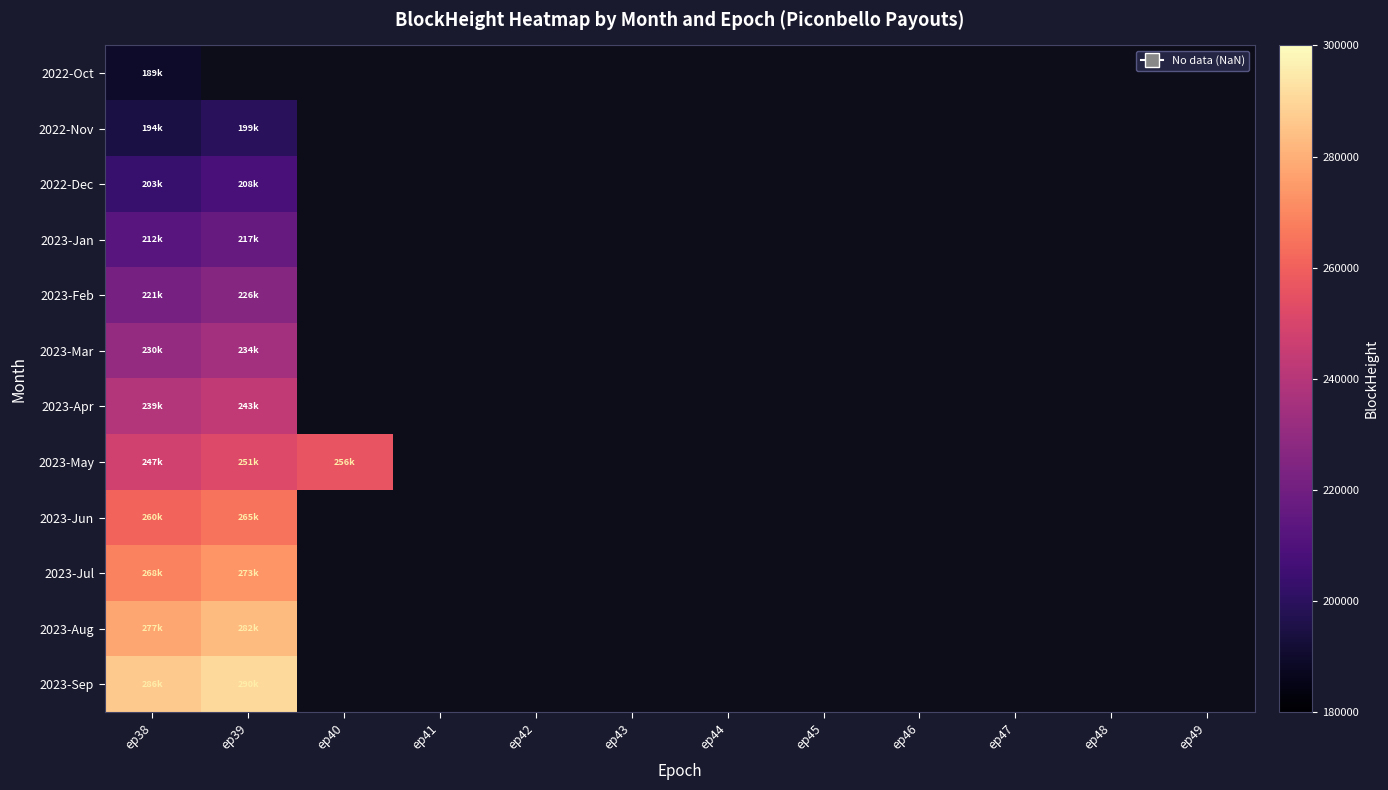

At which category is the sum across all series the highest?

ep38